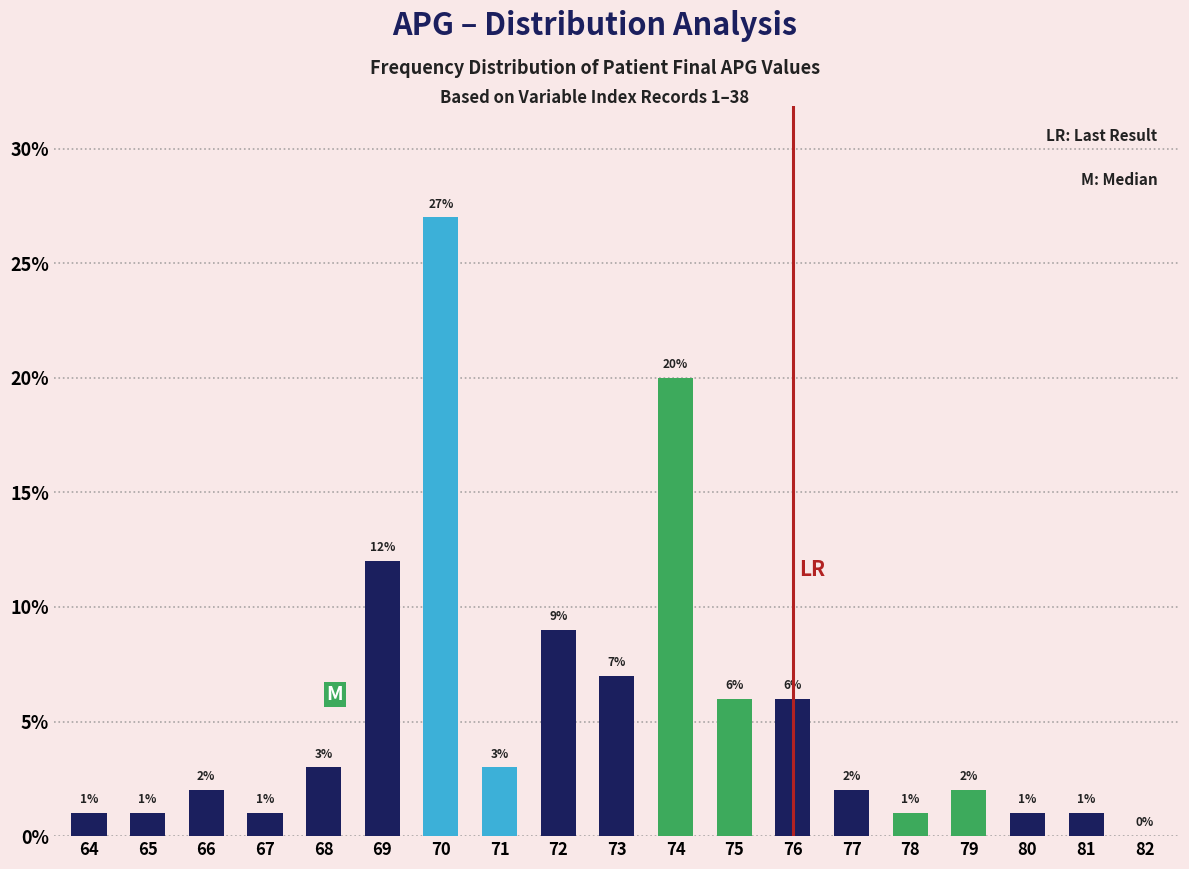

Reading left to right, what are all the values shown in this chart?

64=1	65=1	66=2	67=1	68=3	69=12	70=27	71=3	72=9	73=7	74=20	75=6	76=6	77=2	78=1	79=2	80=1	81=1	82=0